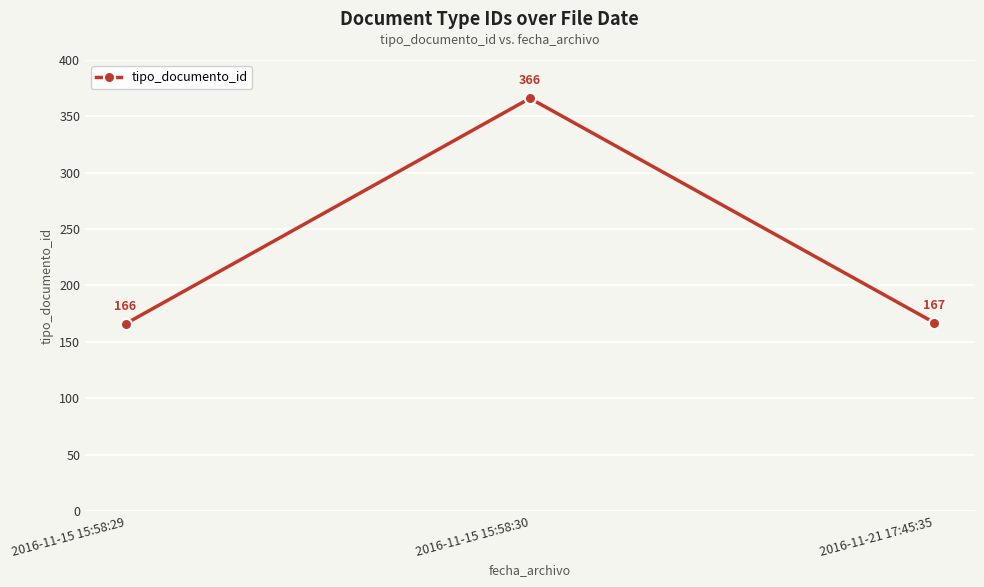

What is the difference between the values at 2016-11-15 15:58:30 and 2016-11-15 15:58:29?

200